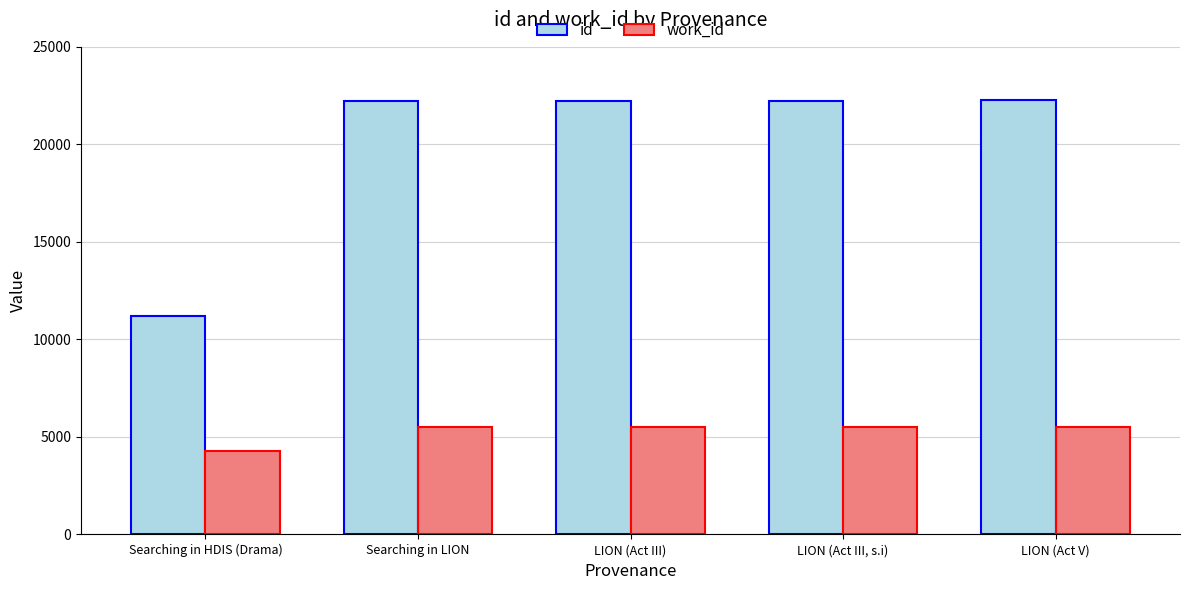

At which label does work_id reach its minimum?

Searching in HDIS (Drama)